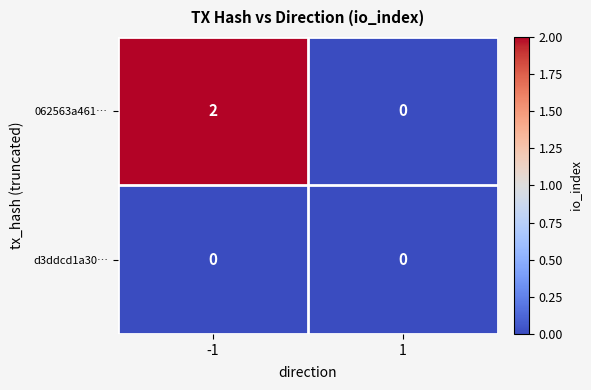

List the series in order of their peak value, lowest first.

d3ddcd1a30…, 062563a461…